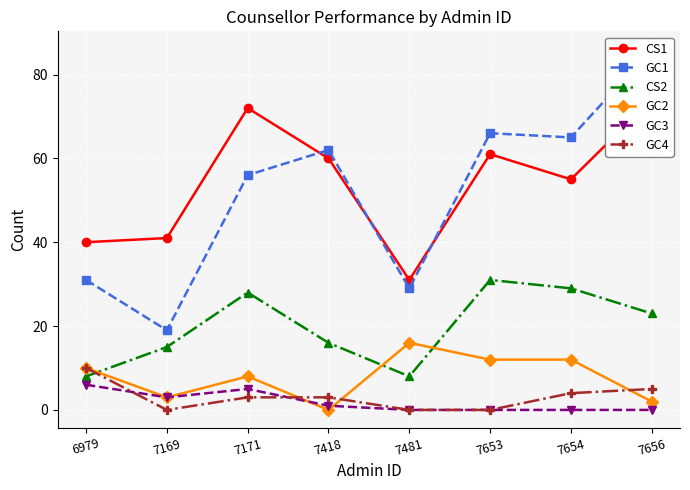

True or false: GC1 and CS2 intersect in this chart.

False